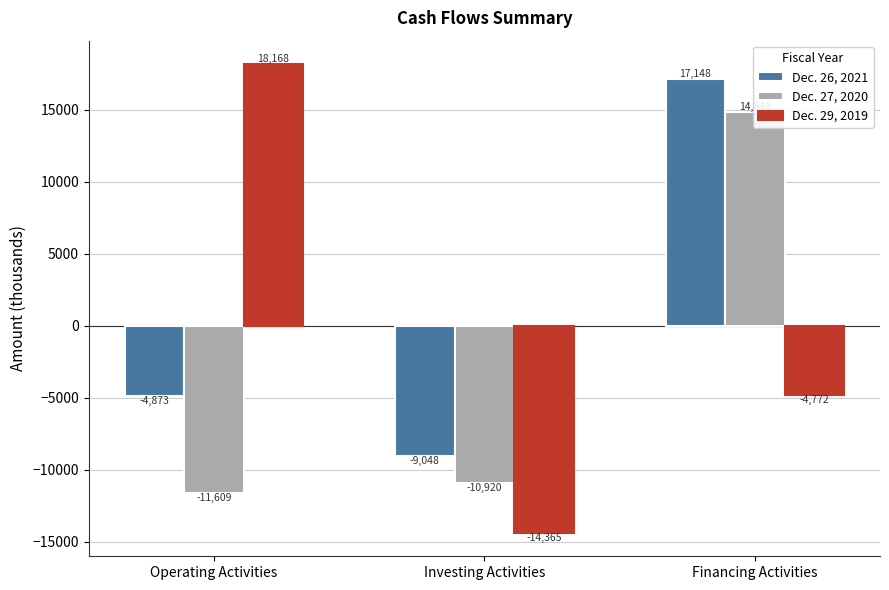

Rank the series by their maximum value, from lowest to highest.

Dec. 27, 2020, Dec. 26, 2021, Dec. 29, 2019